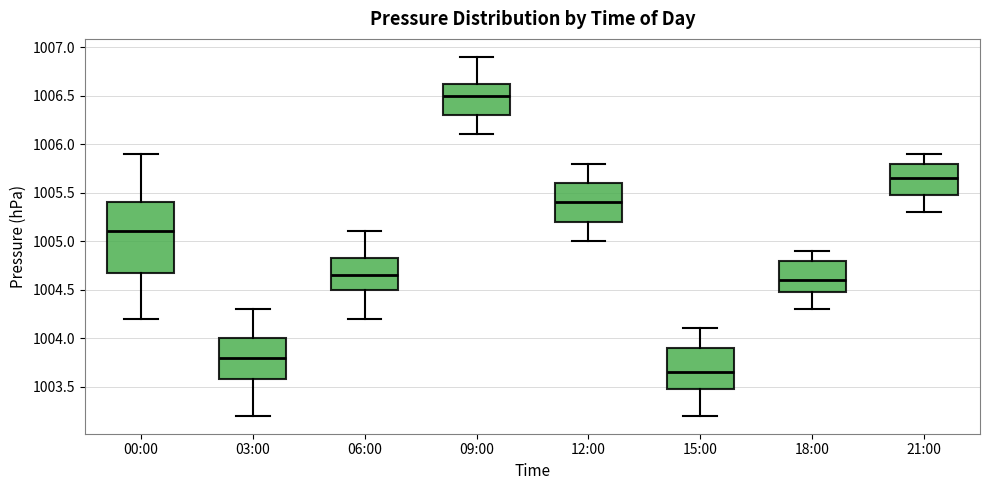

Where is the upper edge of the box for 03:00 on the y-axis? The values are not printed on the chart, so give them approximately, as read against the axis.

1004.00